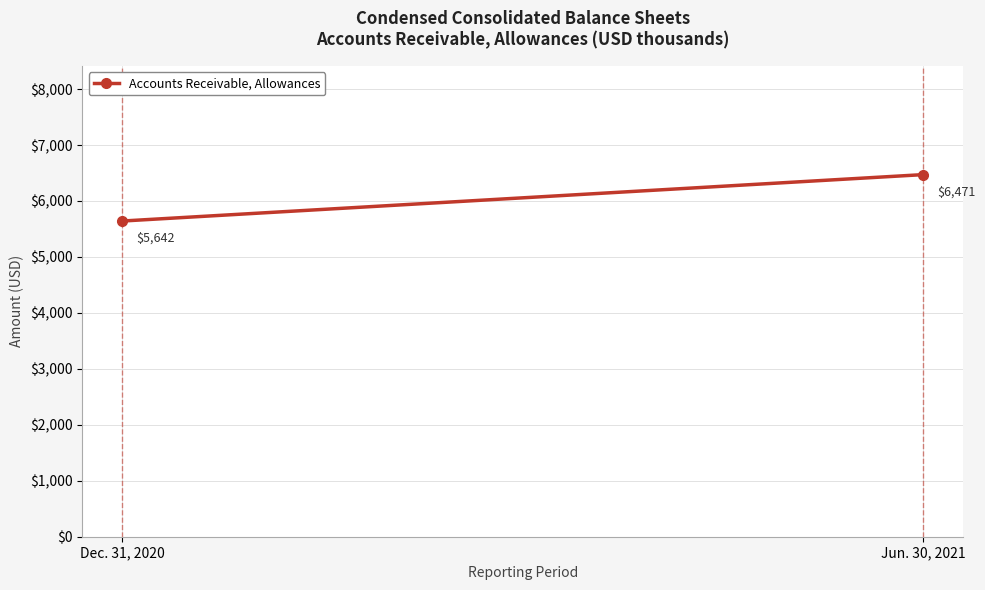

What is the difference between the values at Dec. 31, 2020 and Jun. 30, 2021?

829